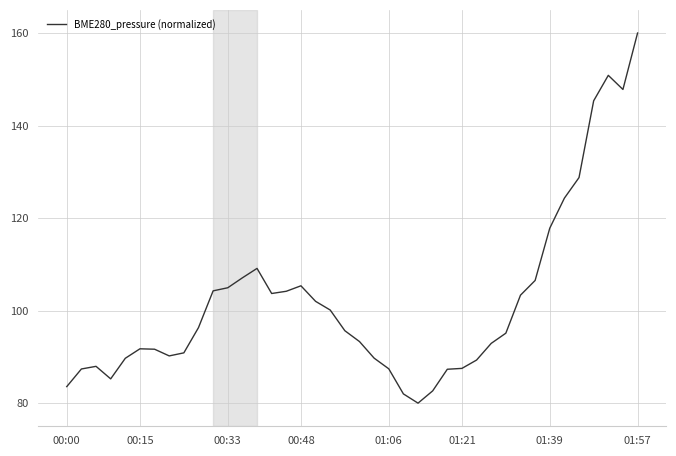

What is the difference between the maximum and minimum values?

80.0